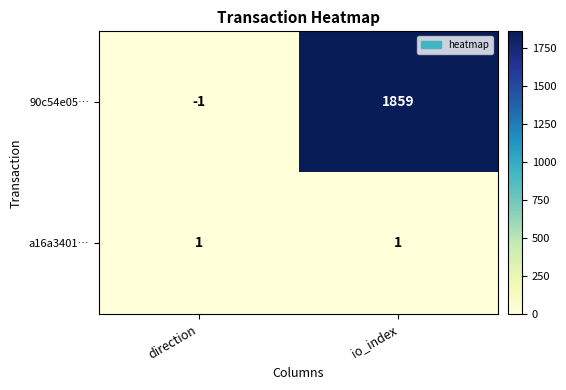

How many data points does each series have?

2